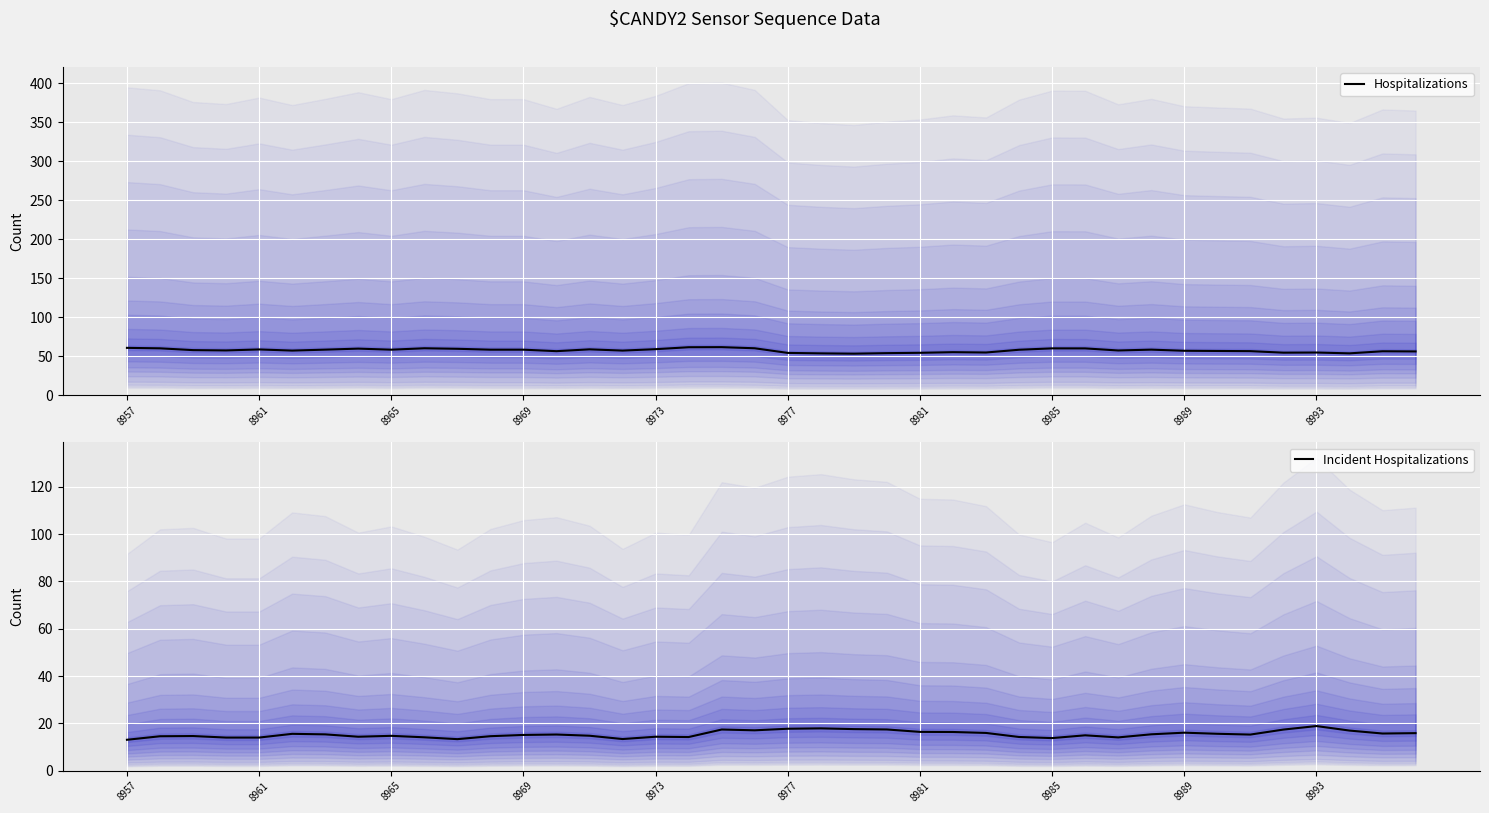

How many data points in Incident Hospitalizations are above 15?

22